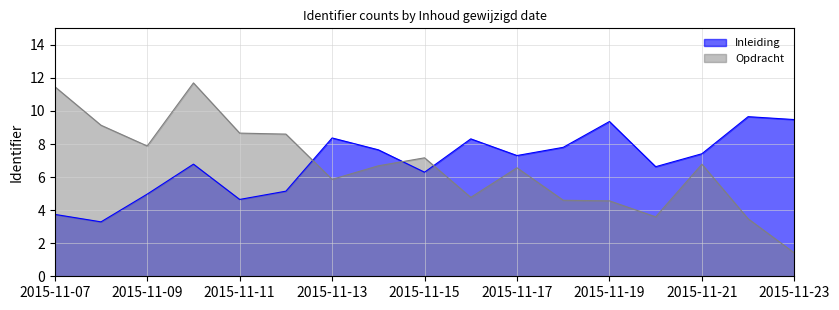

What is the approximate value of Inleiding at 2015-11-07?

3.7